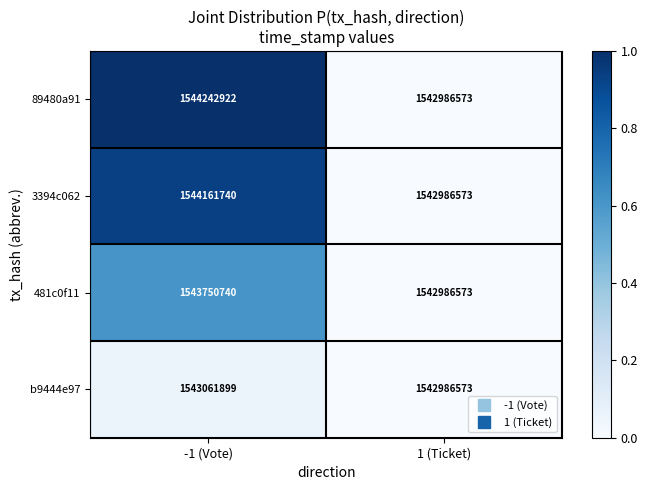

Which series has the largest total across all categories?

89480a91